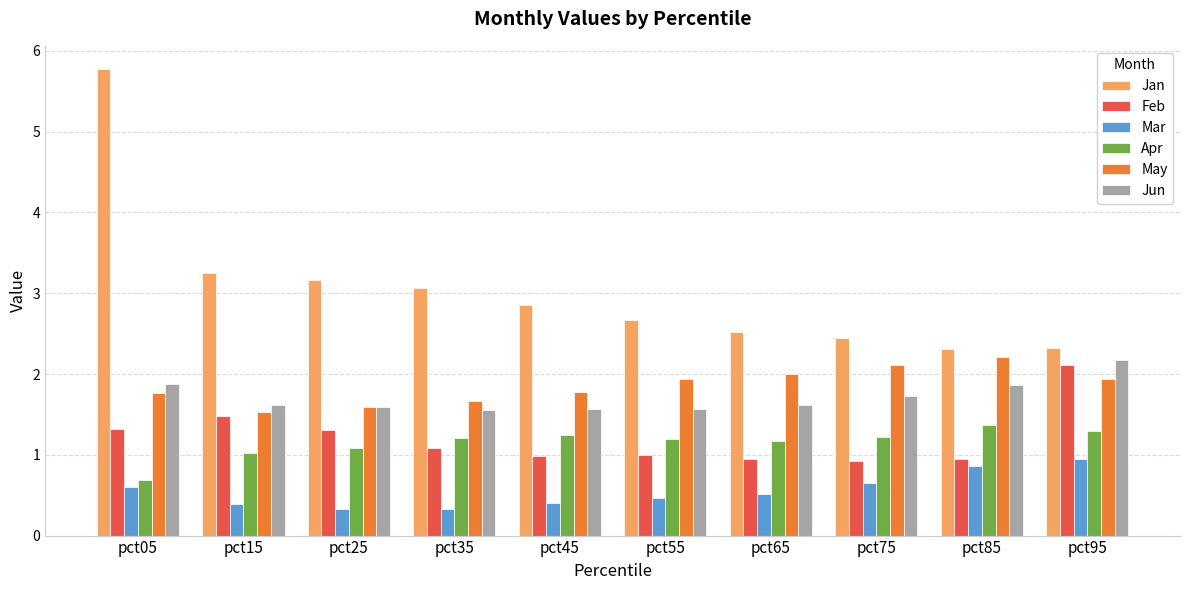

What is the average value of the Mar series?

0.5